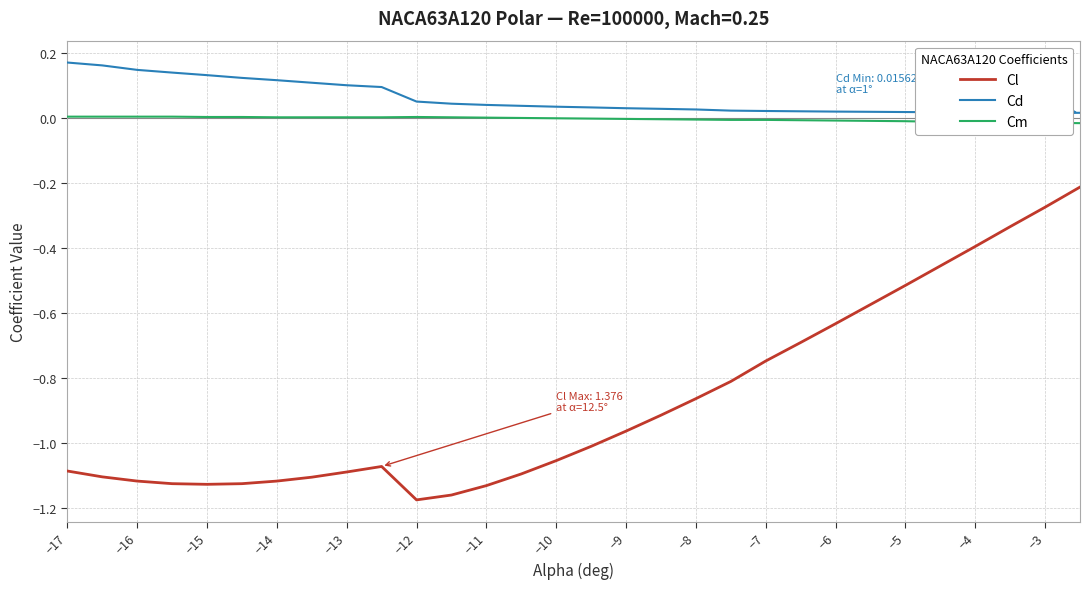

The value of Cl at −4 is -0.2. True or false?

False